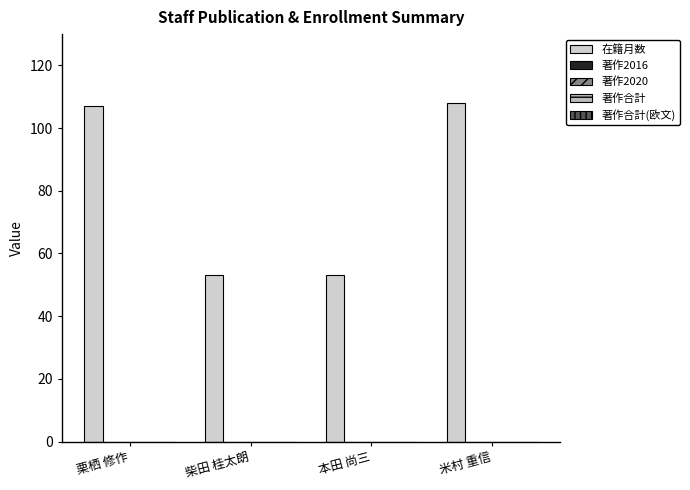

How many data points does each series have?

4